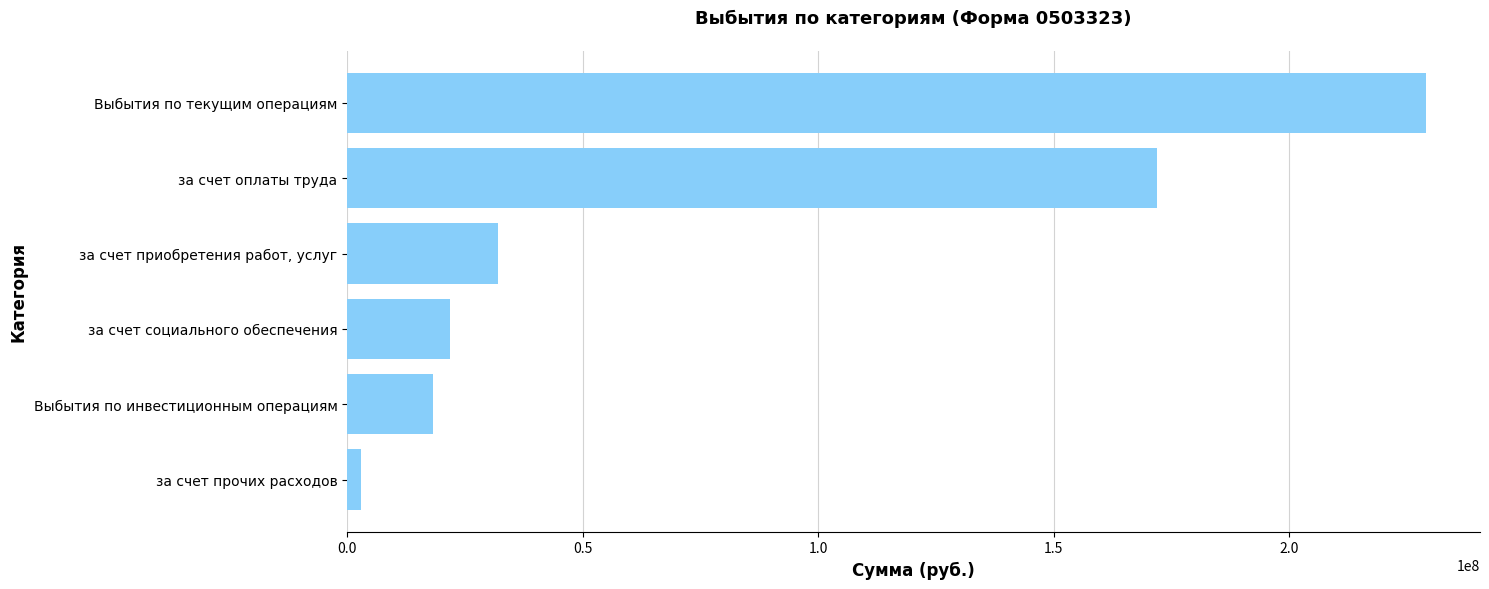

Read the value at Выбытия по текущим операциям.

229018059.0